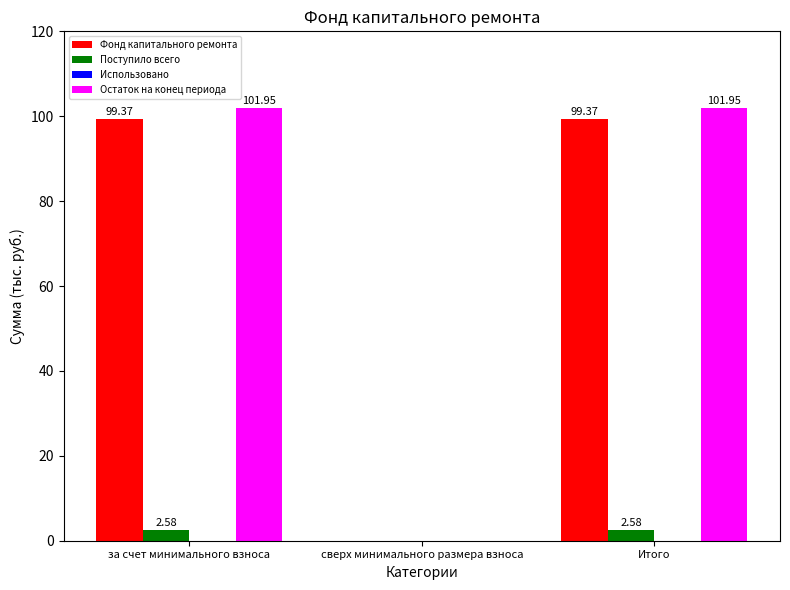

Where is Остаток на конец периода nearest to the value 50?

сверх минимального размера взноса